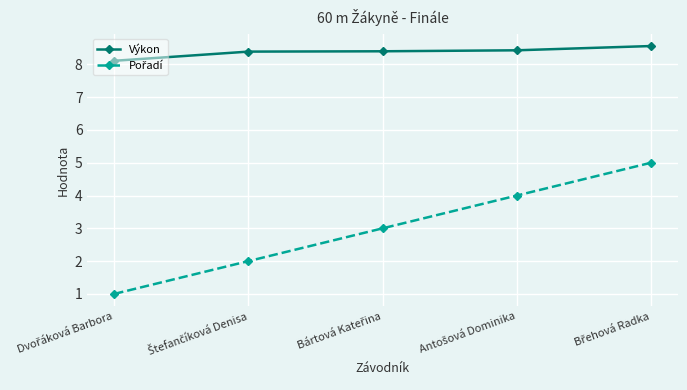

Which series has the largest total across all categories?

Výkon